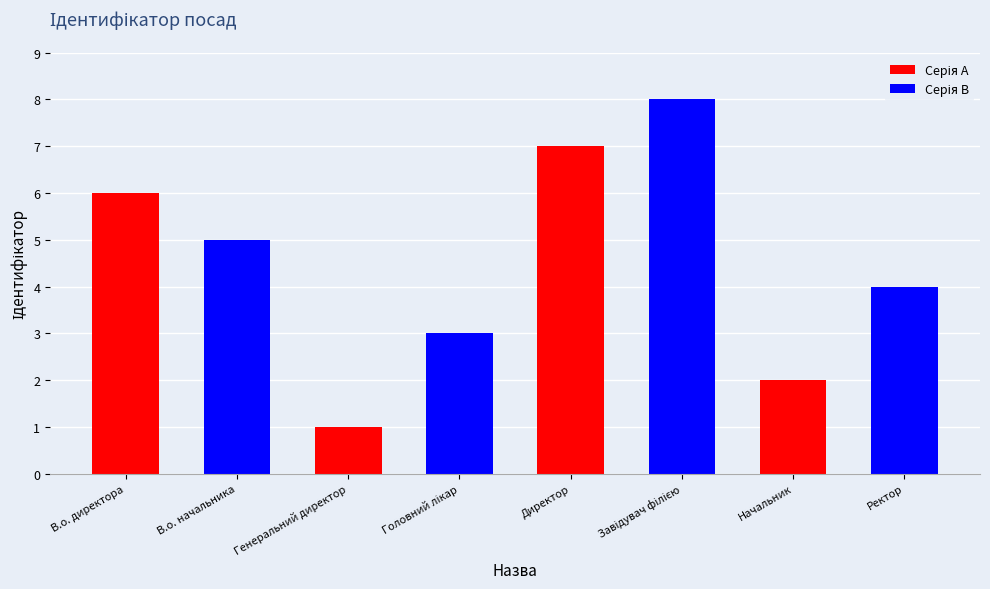

What is the greatest value displayed?

8